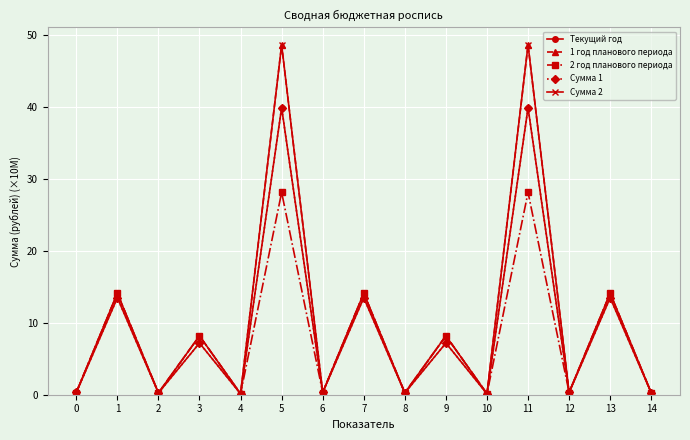

True or false: Сумма 2 and 1 год планового периода intersect in this chart.

False